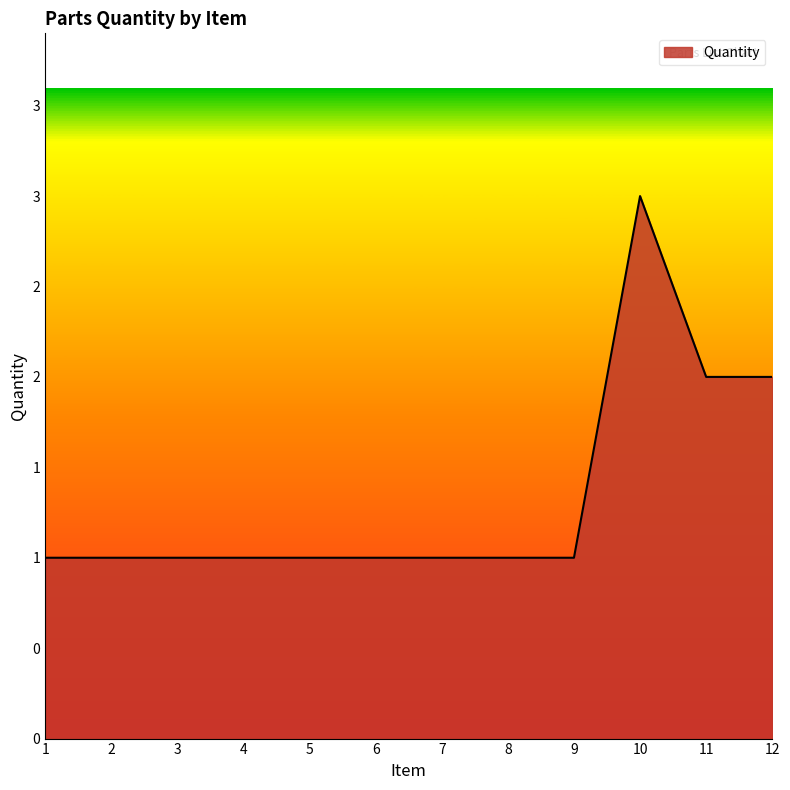

Which label corresponds to the largest value in the chart?

10